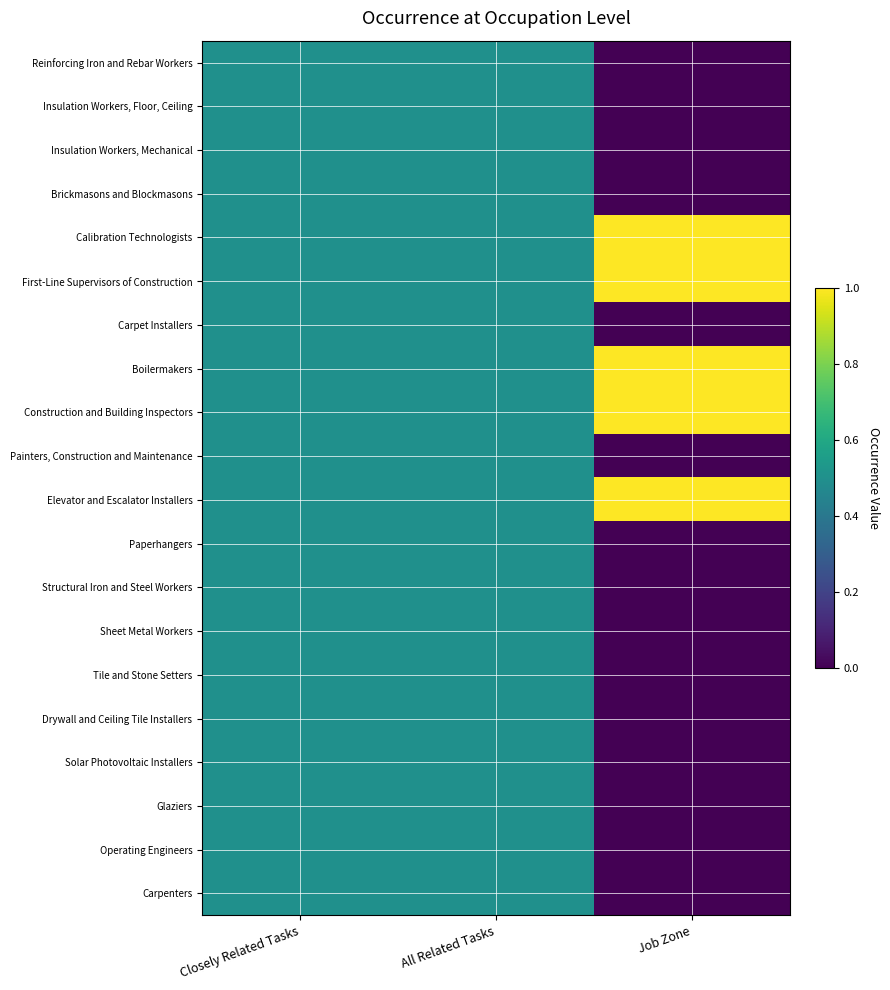

What is the total value across all series at Closely Related Tasks?

10.0